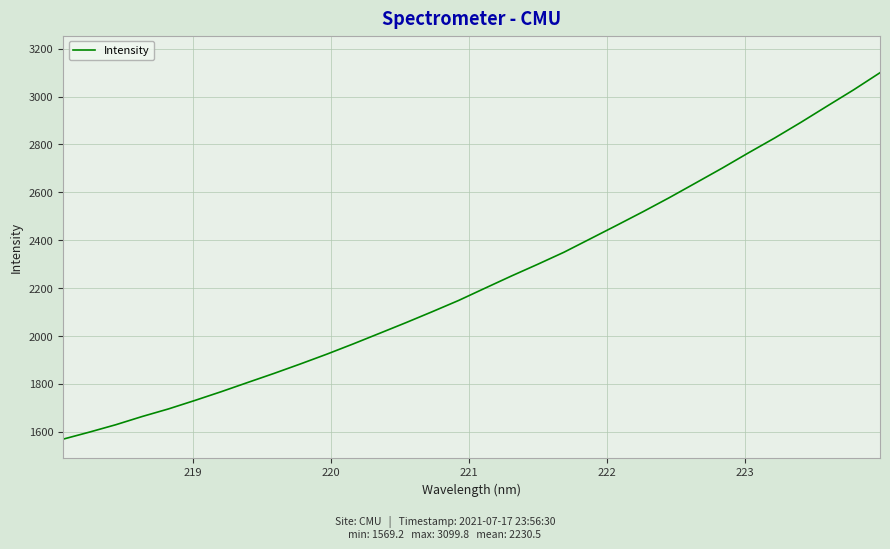

What is the difference between the maximum and minimum values?

1530.6